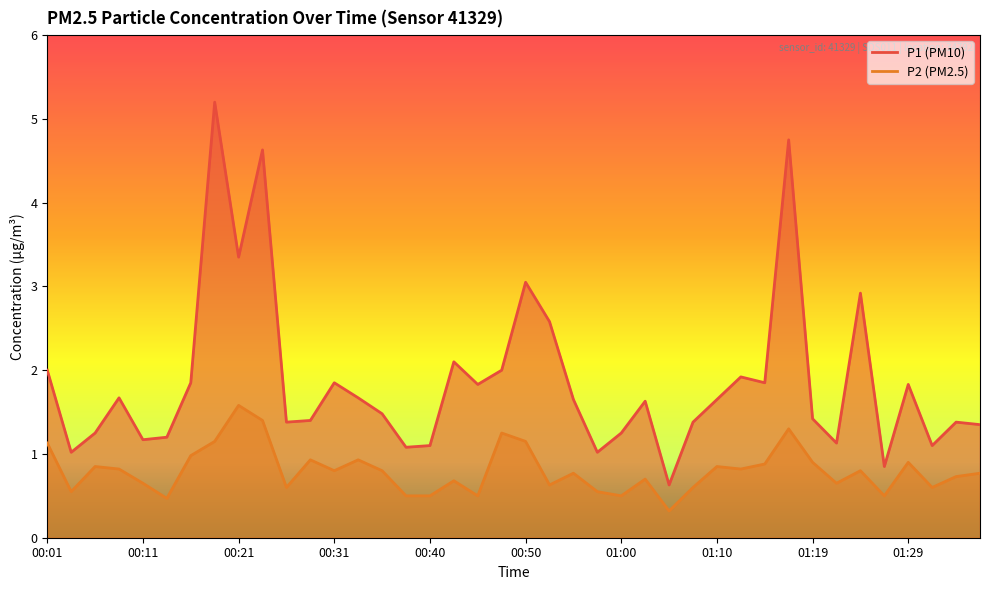

In P1, how many points are higher than both neighbors (excluding endpoints)?

12